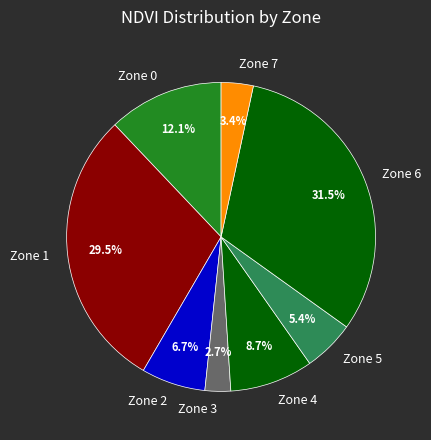

Which has a higher value, Zone 6 or Zone 5?

Zone 6